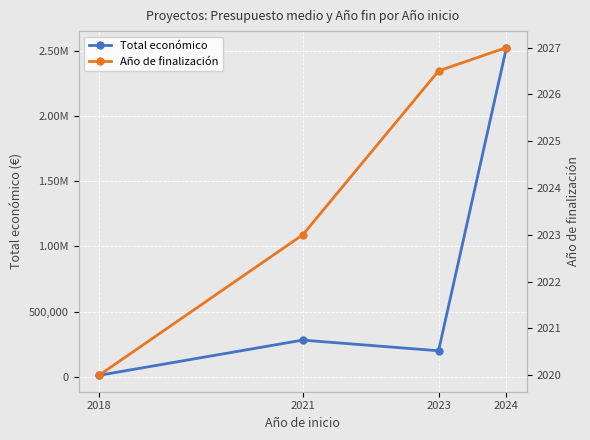

Between 2021 and 2024, which is larger?

2024